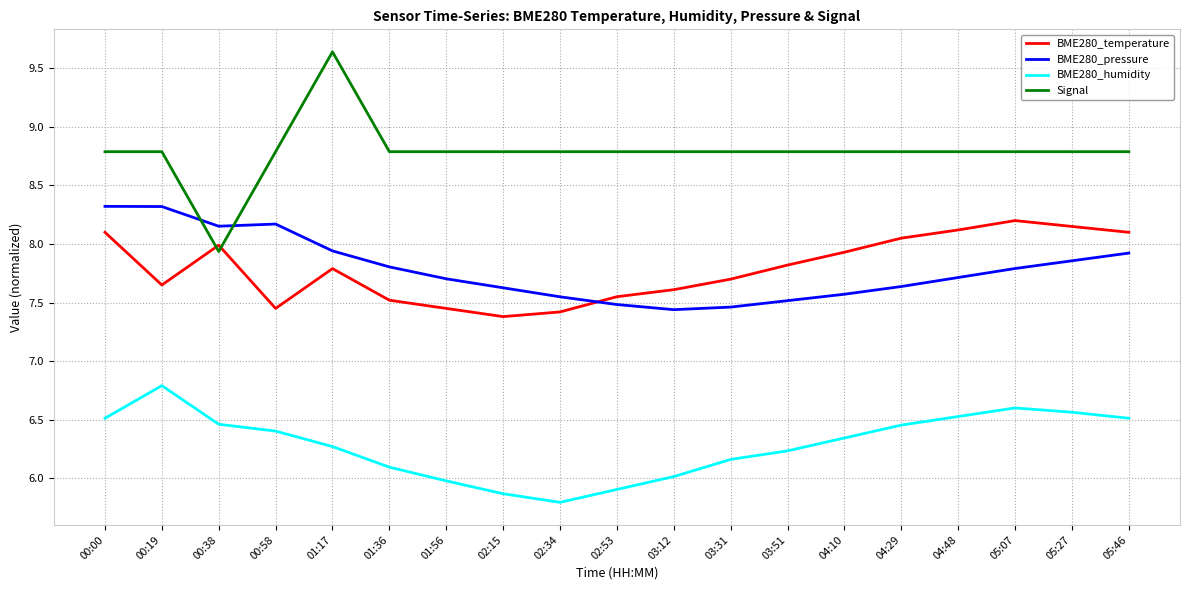

What position from the right is 01:56?

13